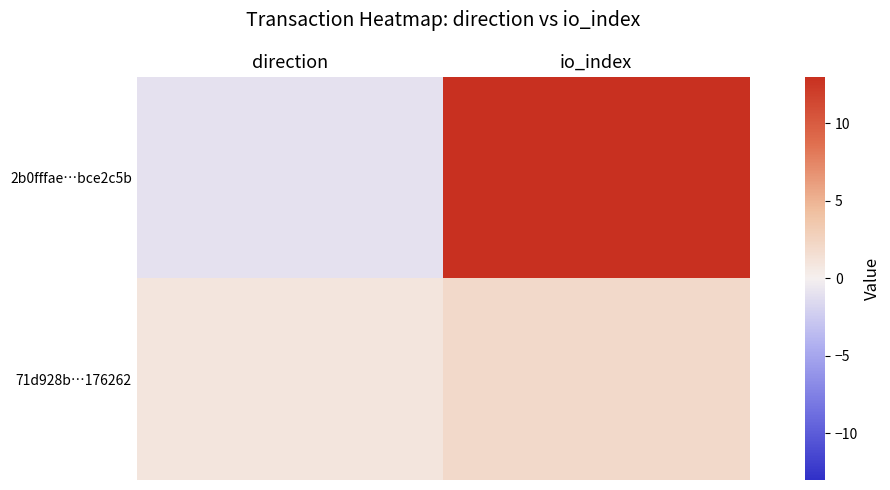

Rank the series by their average value, from highest to lowest.

2b0fffae…bce2c5b, 71d928b…176262